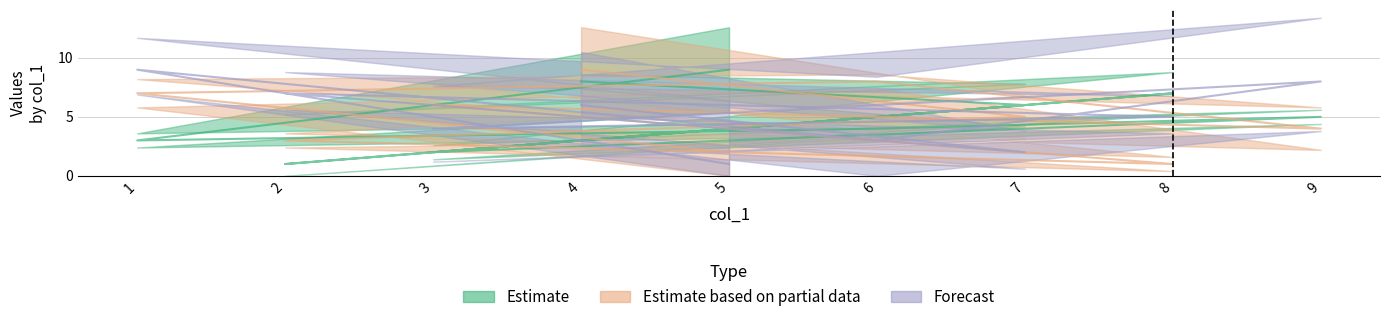

What is the total value across all series at 5?

12